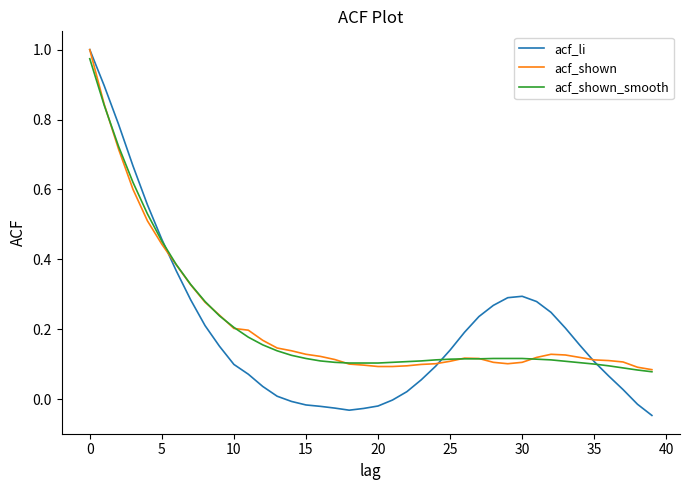

True or false: acf_li has more than 0 interior local peaks.

True